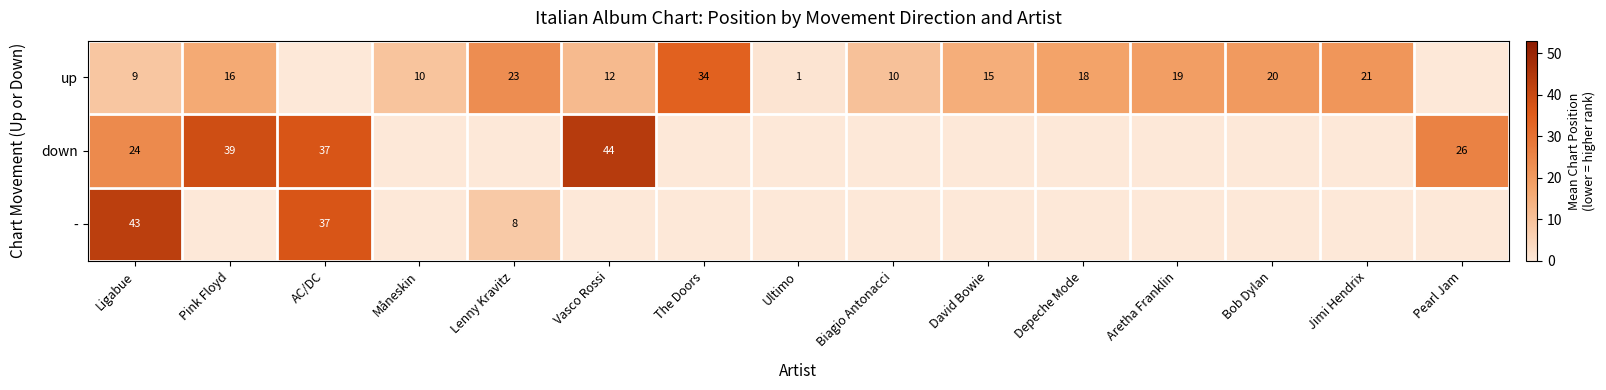

Is it true that up equals 8 at Depeche Mode?

False